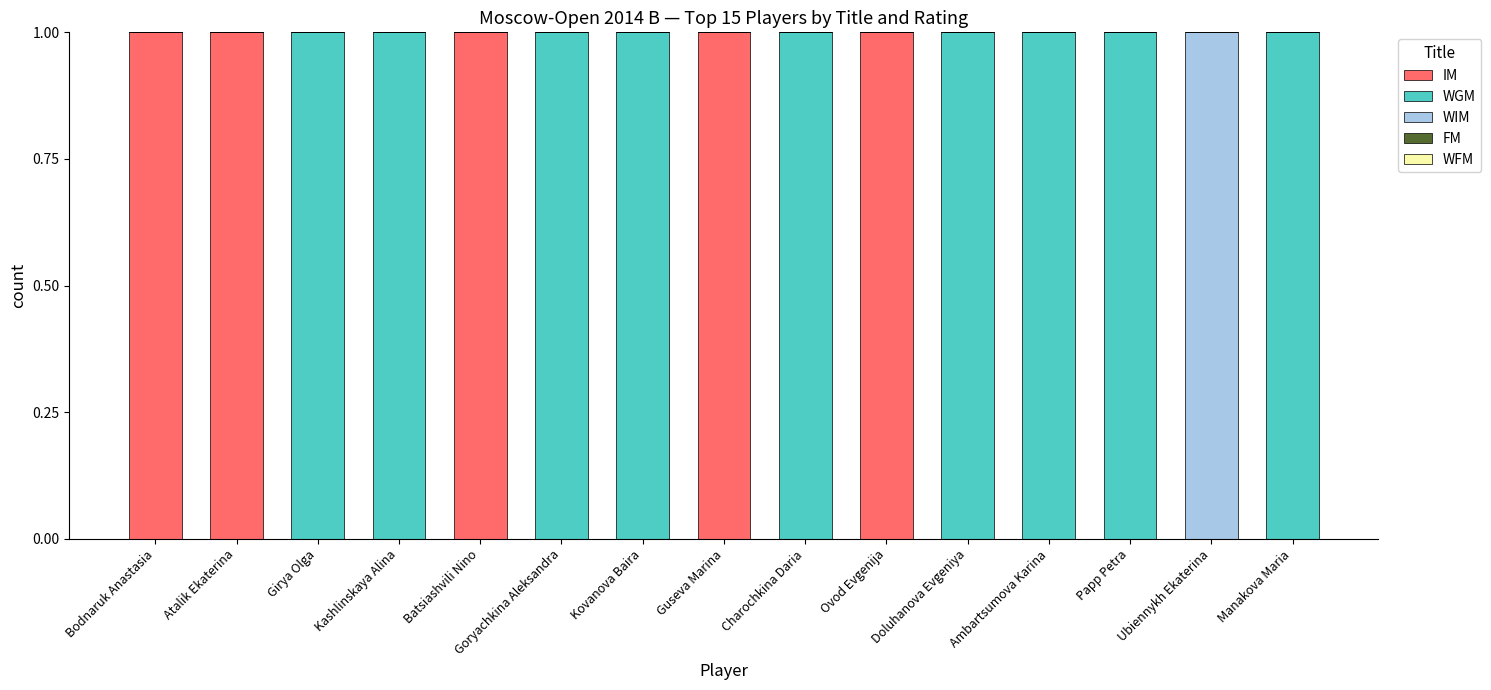

The IM series shows 0 at Doluhanova Evgeniya. True or false?

True